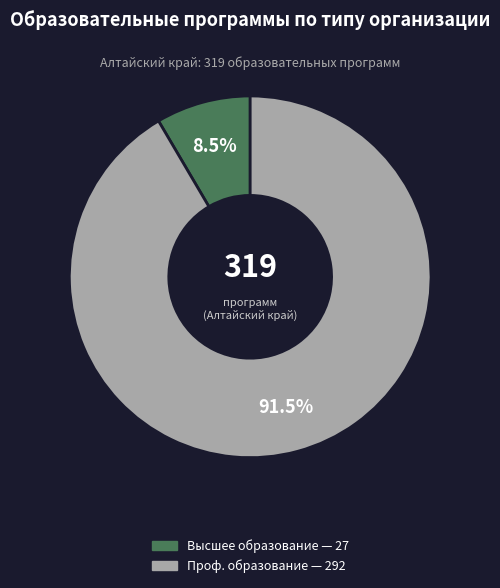

Does any single category account for the majority?

Yes